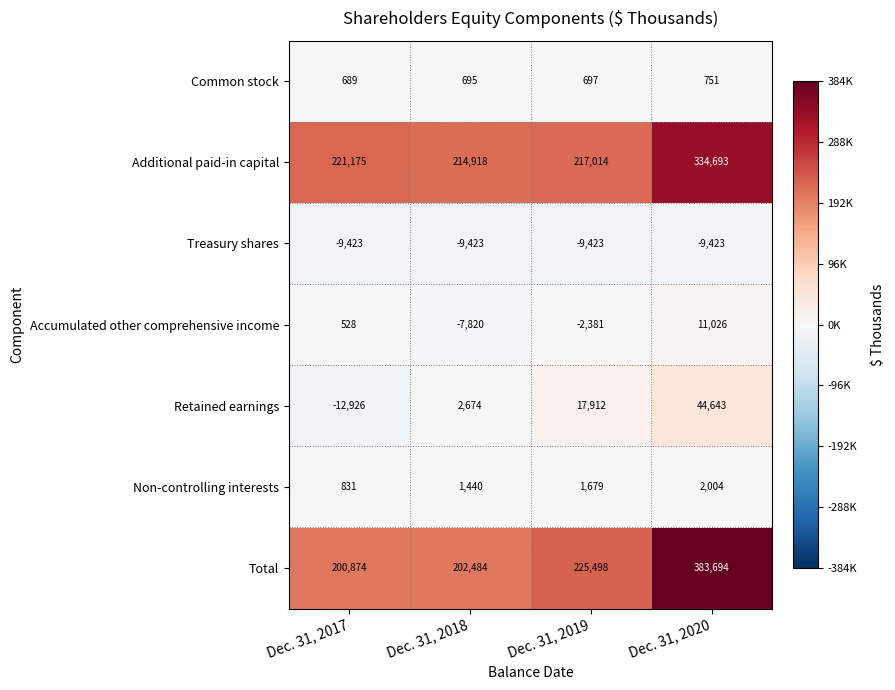

The value of Retained earnings at Dec. 31, 2019 is 17912. True or false?

True